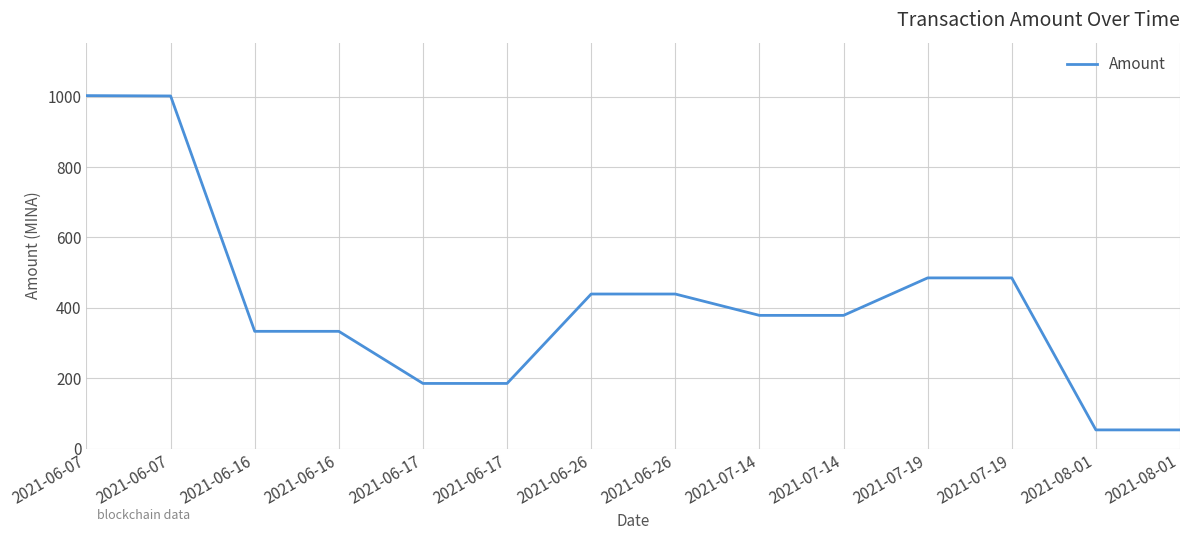

How many values exceed 378?

8